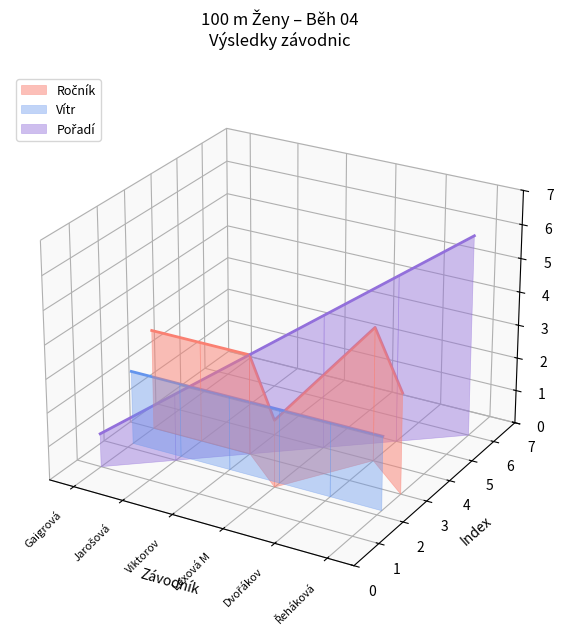

Count the number of data series in this chart.

3